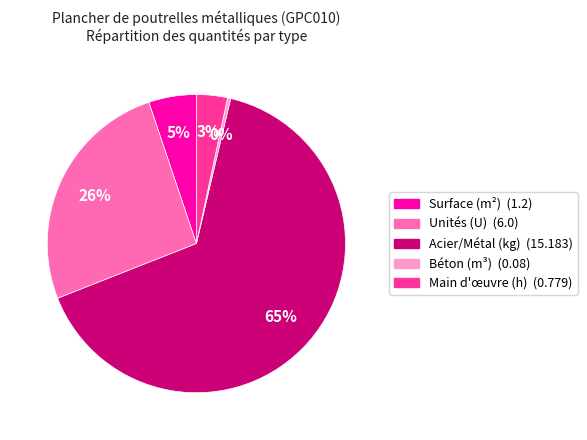

Count the number of slices in the pie.

5